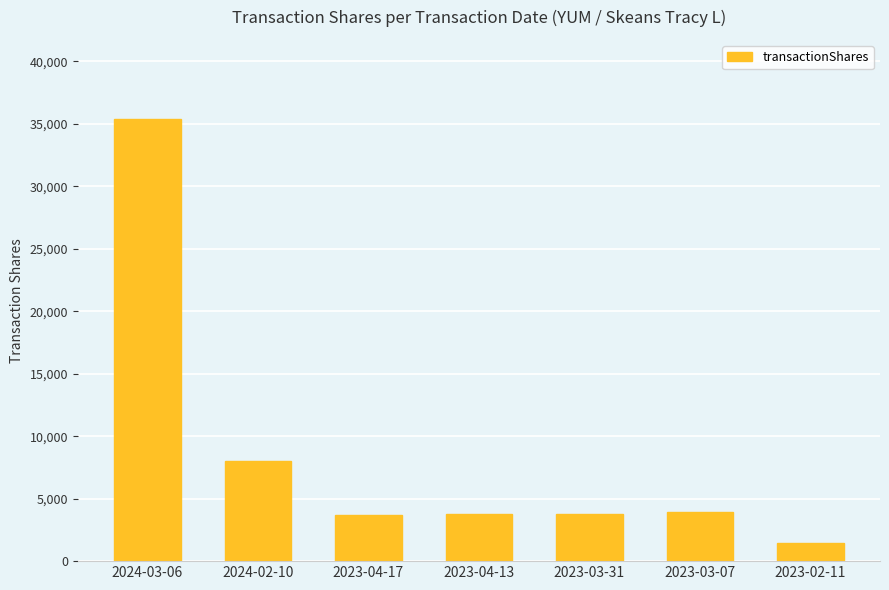

What position from the right is 2024-02-10?

6